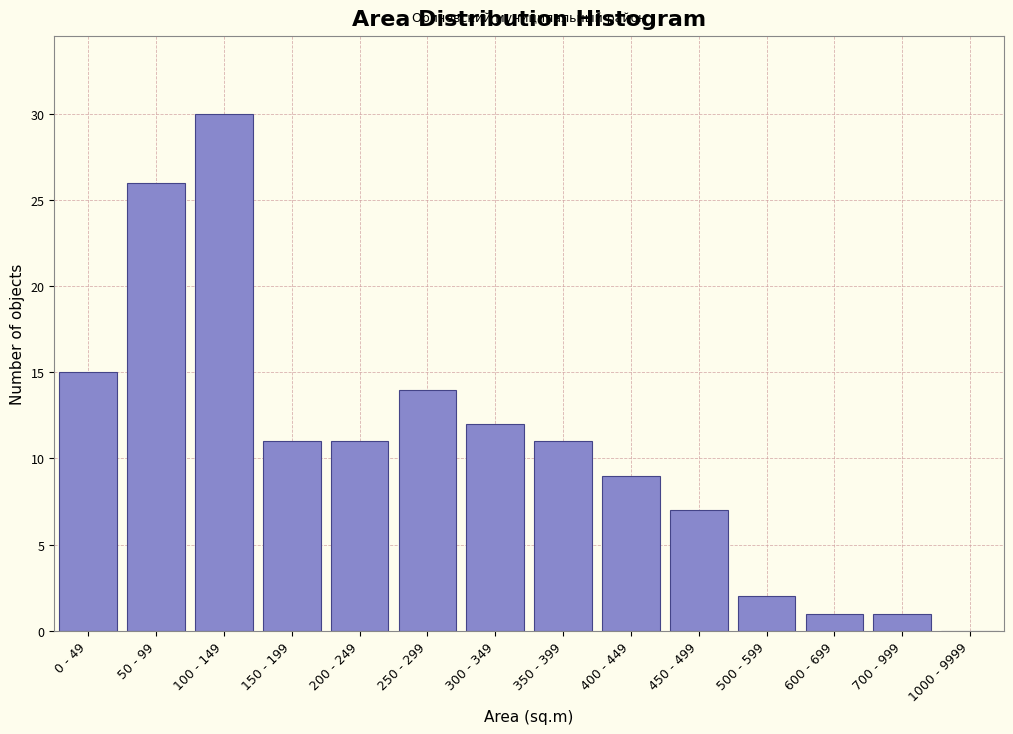

Reading right to left, what are all the values shown in this chart?

1000 - 9999=0	700 - 999=1	600 - 699=1	500 - 599=2	450 - 499=7	400 - 449=9	350 - 399=11	300 - 349=12	250 - 299=14	200 - 249=11	150 - 199=11	100 - 149=30	50 - 99=26	0 - 49=15